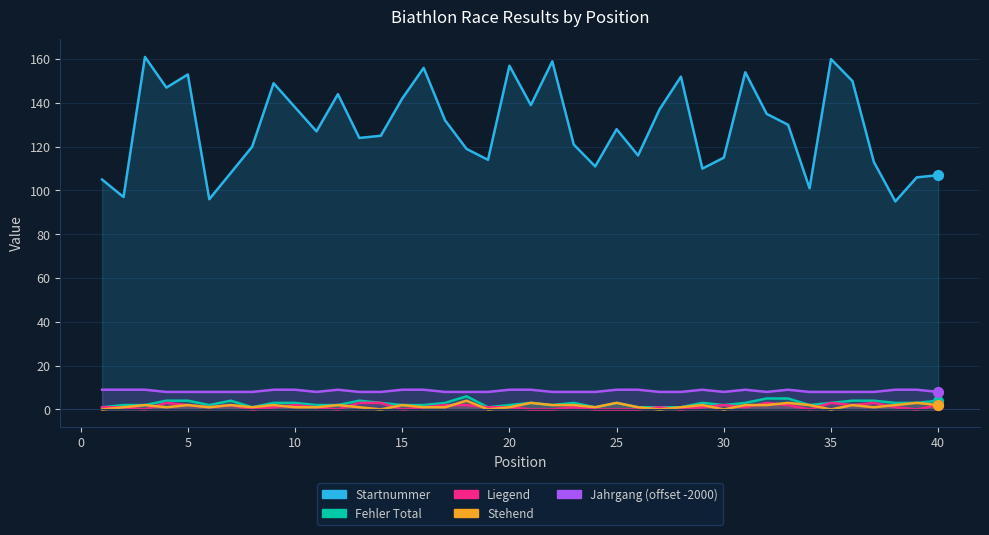

What are all the series names shown in the legend?

Startnummer, Fehler Total, Liegend, Stehend, Jahrgang